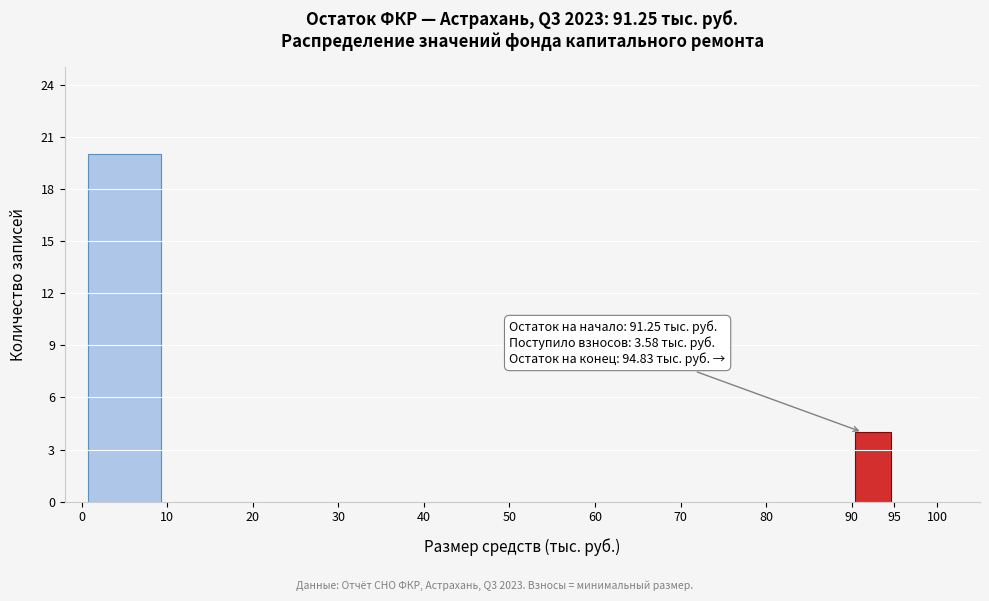

Over which range of the x-axis is the bar tallest?

0 to 10